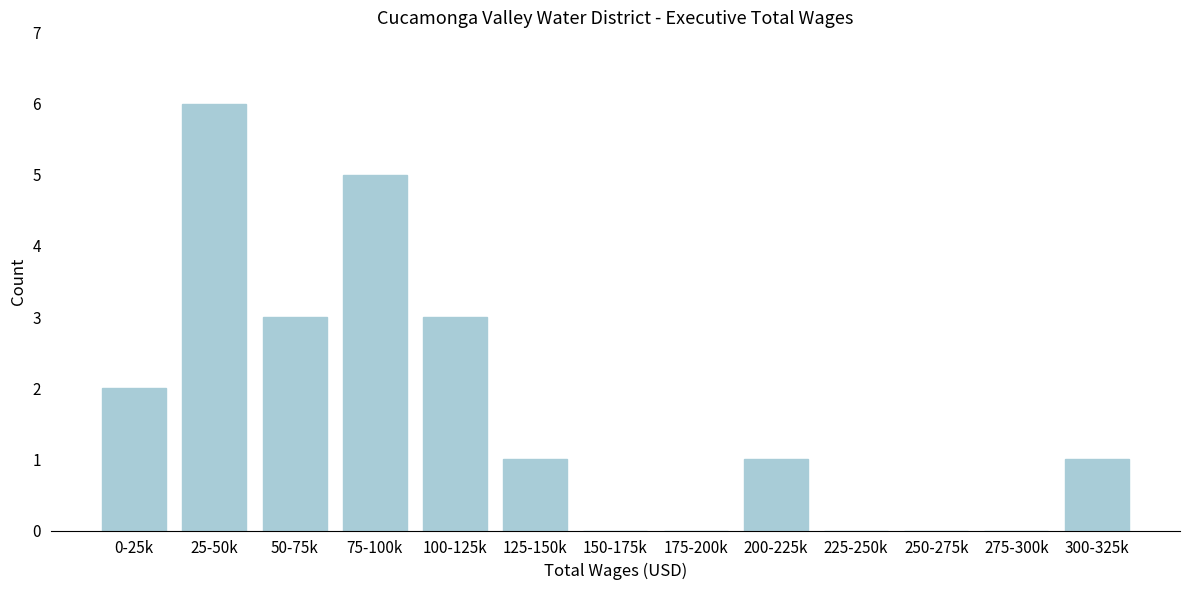

Reading left to right, list all the values displayed in this chart.

0-25k=2	25-50k=6	50-75k=3	75-100k=5	100-125k=3	125-150k=1	150-175k=0	175-200k=0	200-225k=1	225-250k=0	250-275k=0	275-300k=0	300-325k=1